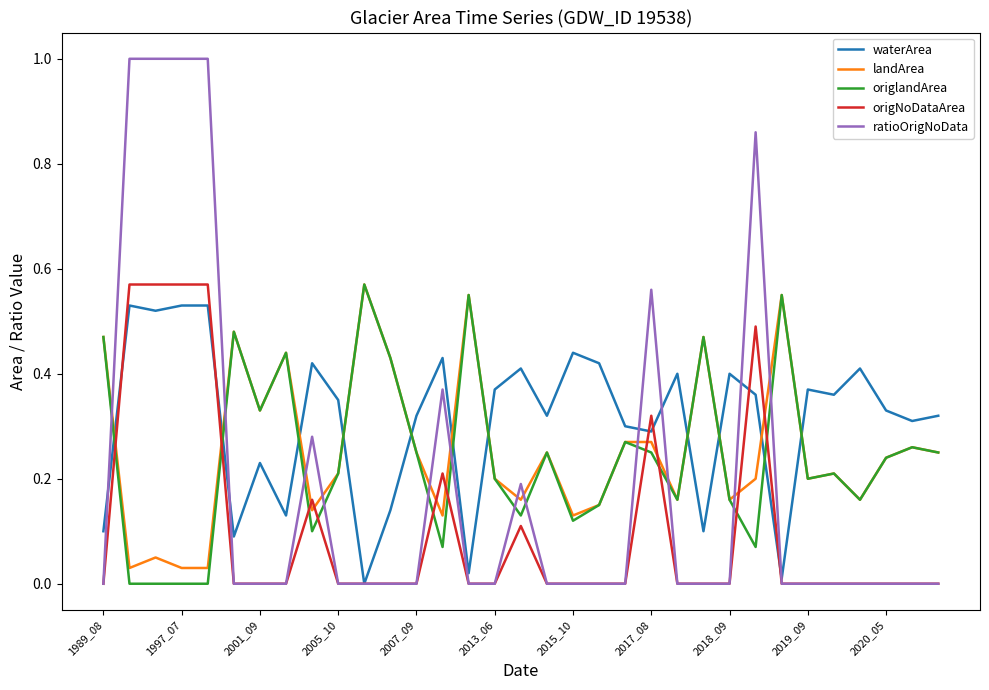

Which series ends up on top after the final intersection of landArea and origNoDataArea?

landArea